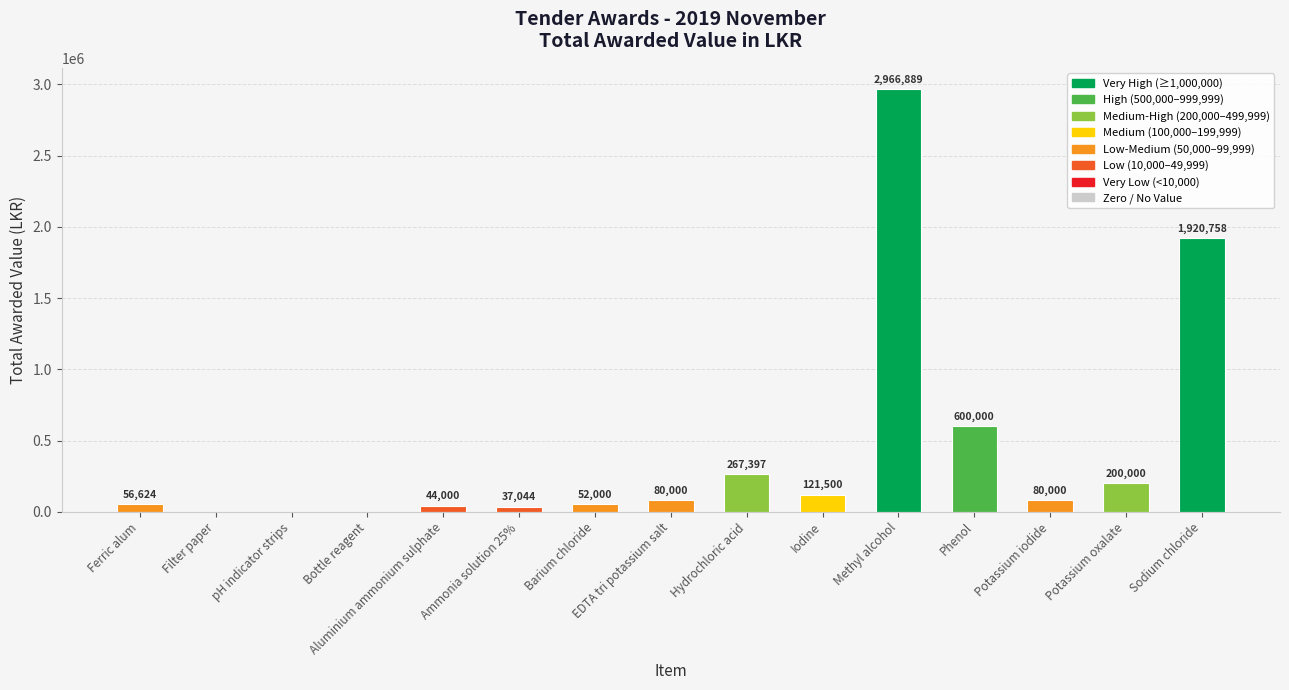

How many values are above zero?

12